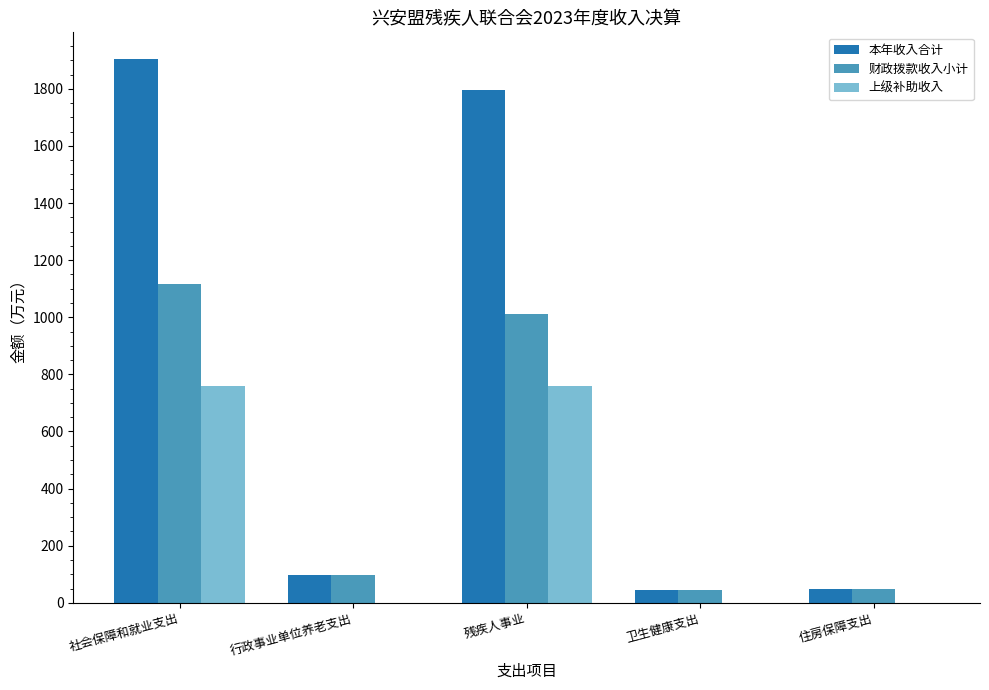

Which series changed the most between 残疾人事业 and 卫生健康支出?

本年收入合计